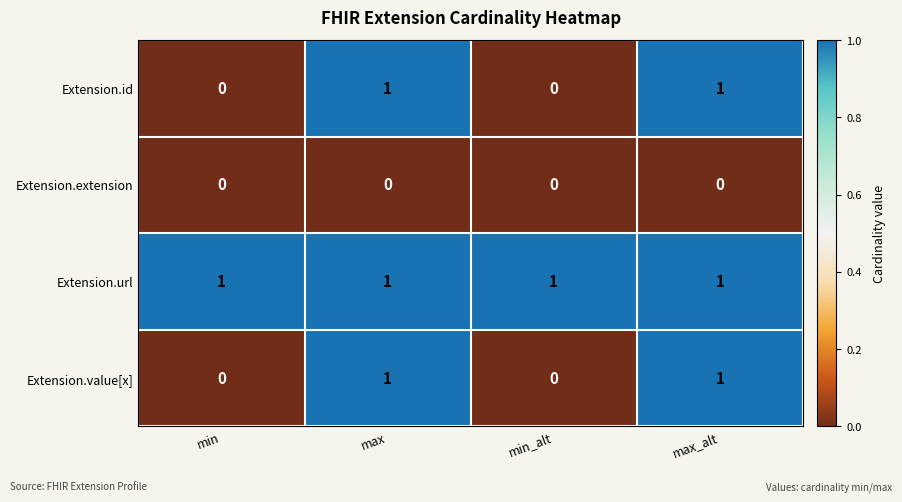

How many categories are shown in the chart?

4